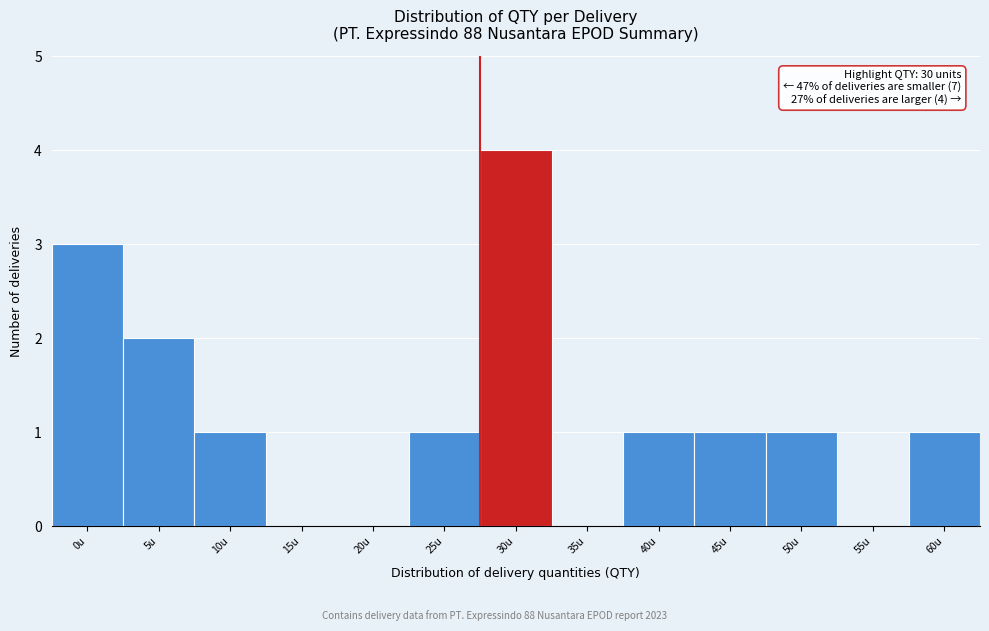

Reading left to right, list all the values displayed in this chart.

0u=3	5u=2	10u=1	15u=0	20u=0	25u=1	30u=4	35u=0	40u=1	45u=1	50u=1	55u=0	60u=1